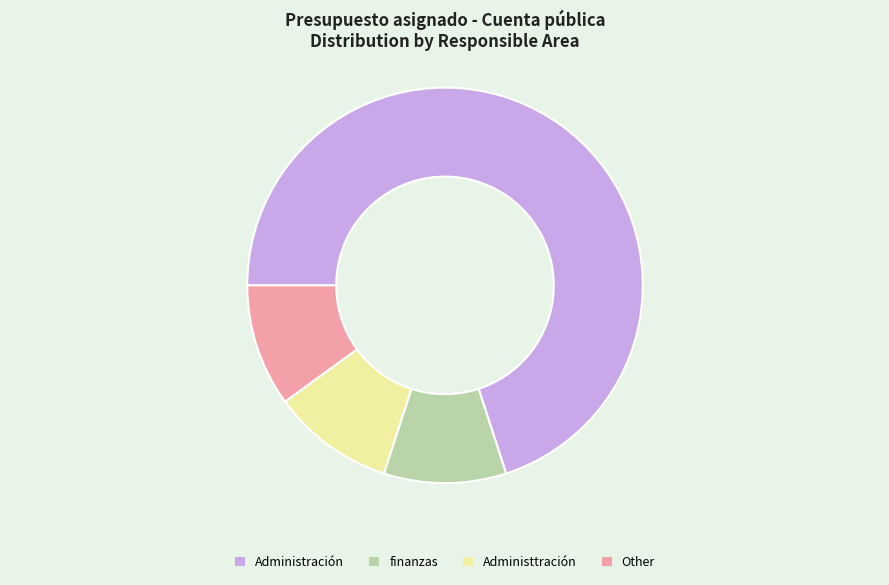

What is the ratio of the value at finanzas to the value at Administtración?

1.0